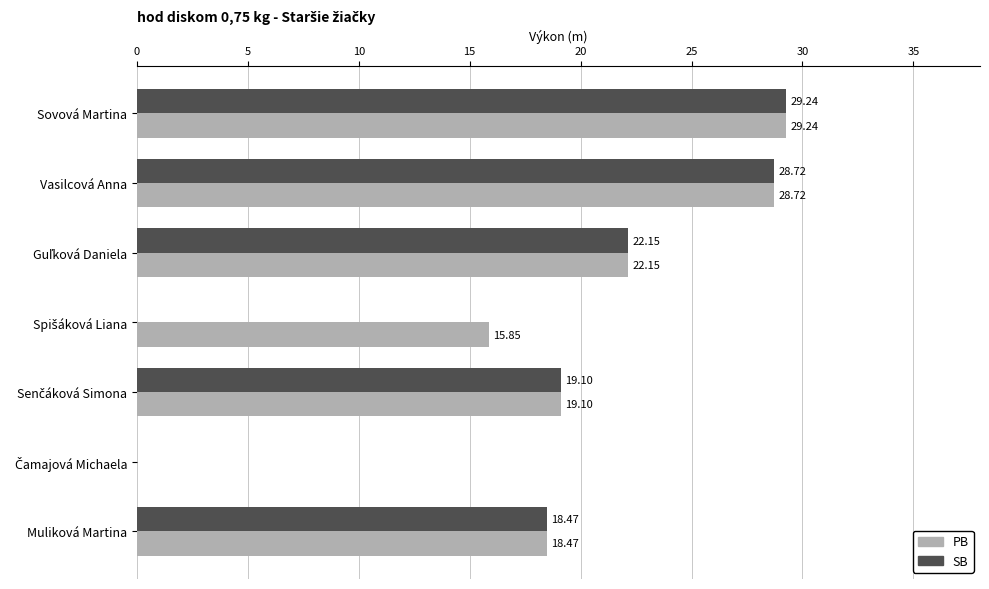

How many positive values does the SB series have?

5